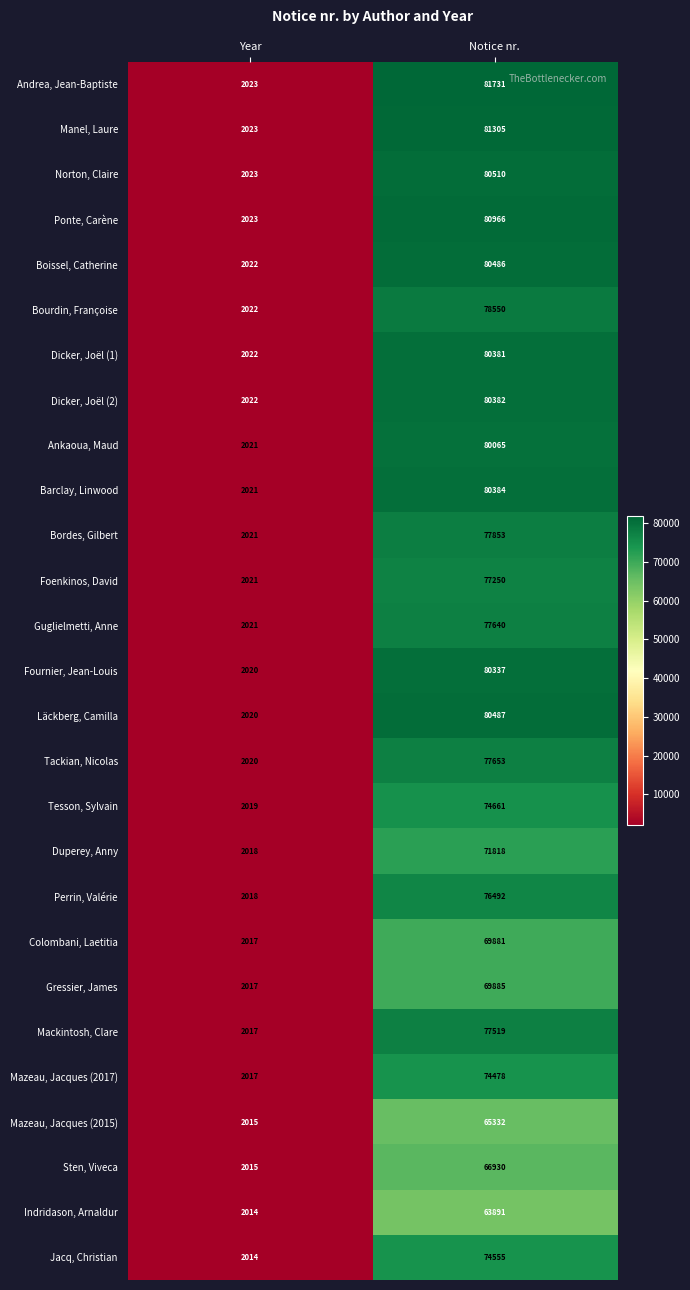

The value of Perrin, Valérie at Year is 2018. True or false?

True